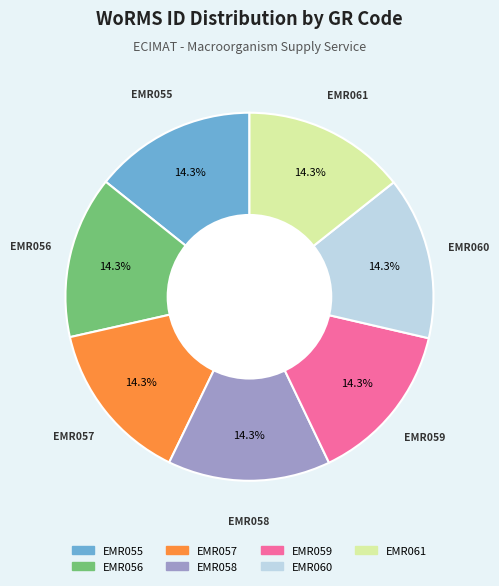

Does EMR060 account for over 50% of the chart?

No